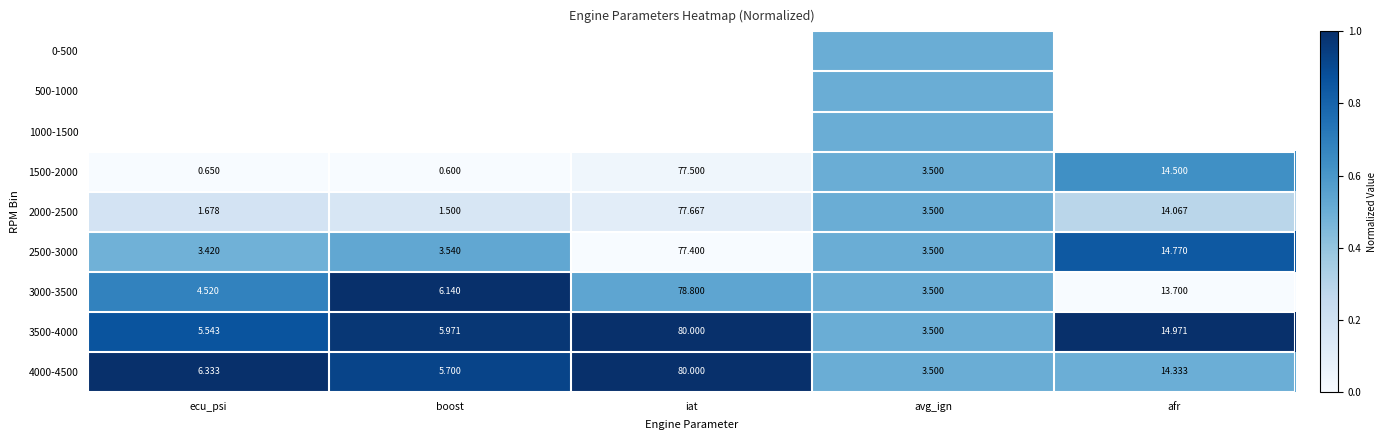

Where is 3000-3500 nearest to the value 41?

afr